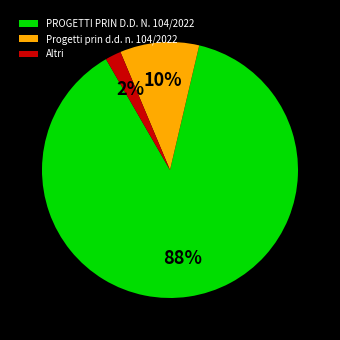

Is there any slice that represents more than half of the pie?

Yes